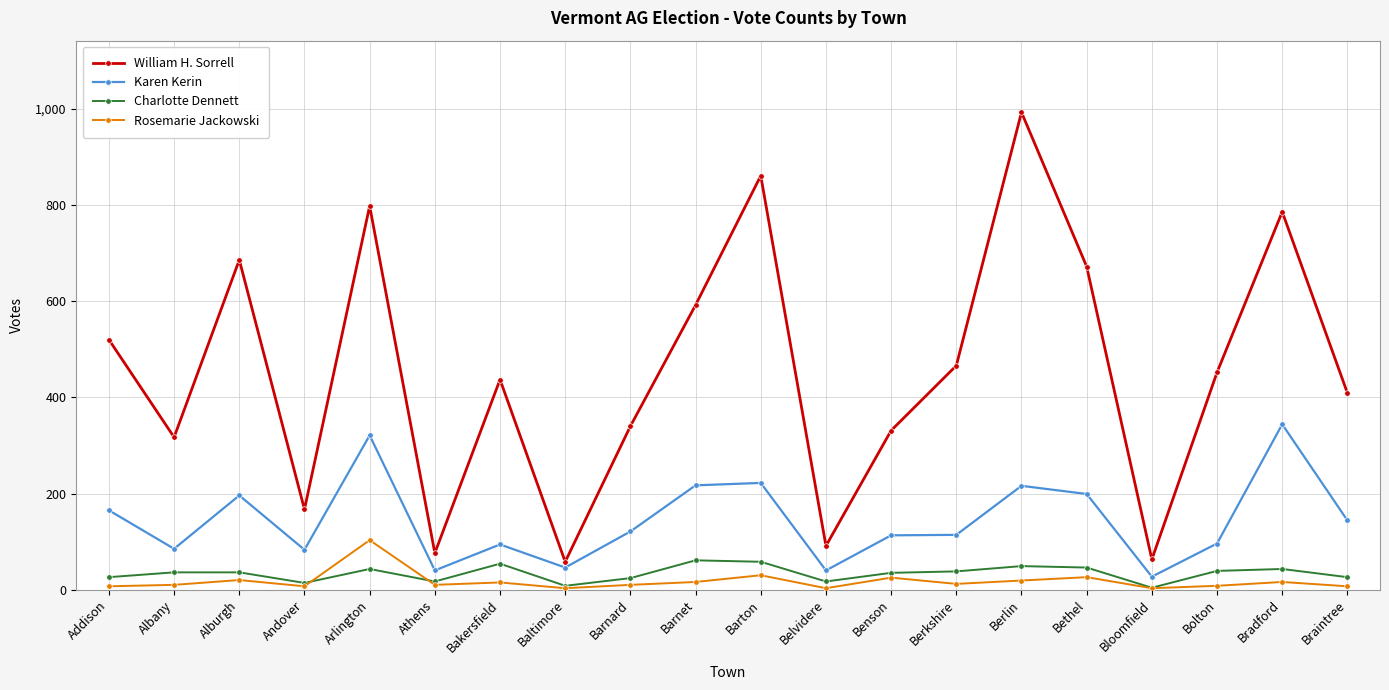

Count the number of data series in this chart.

4